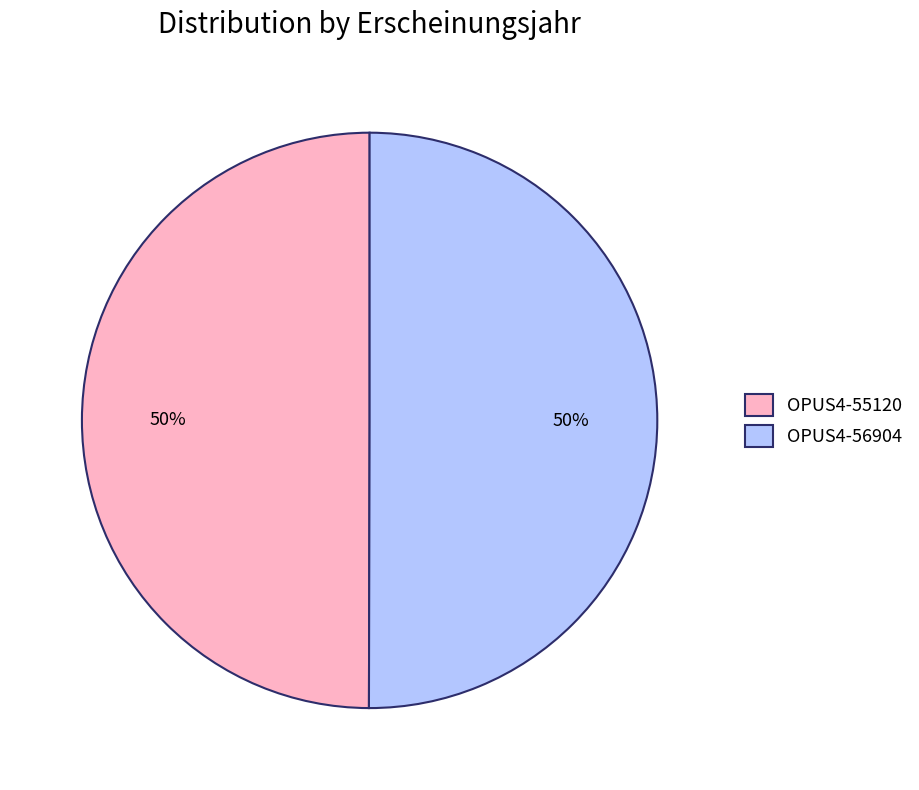

What is the ratio of the value at OPUS4-55120 to the value at OPUS4-56904?

1.0